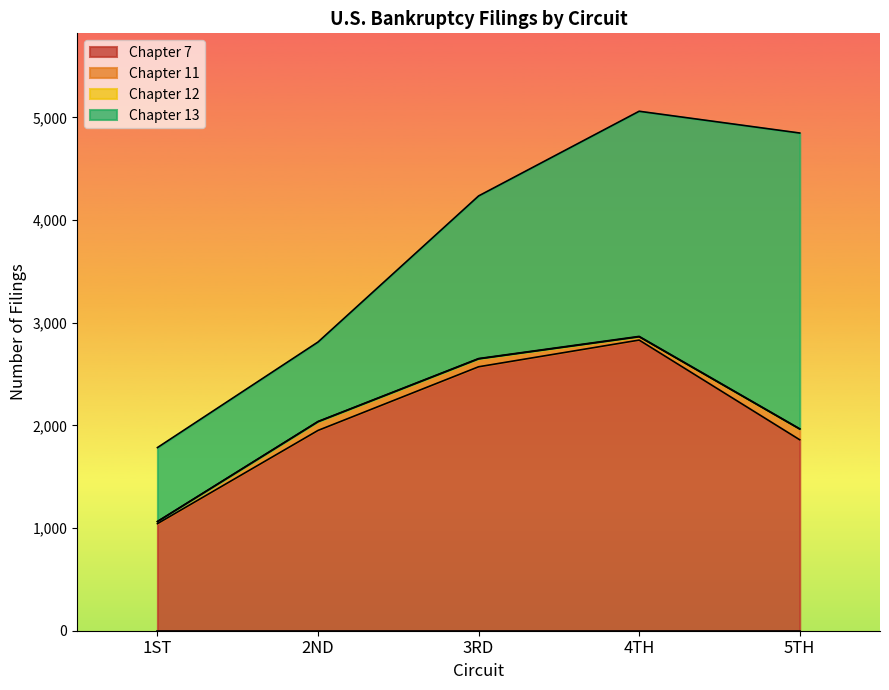

Count the Chapter 12 values in the range 2 to 3.

3